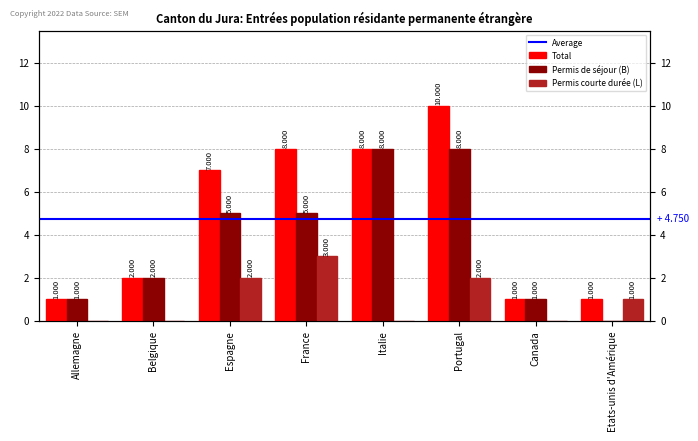

How many positive values does the Permis courte durée (L) series have?

4